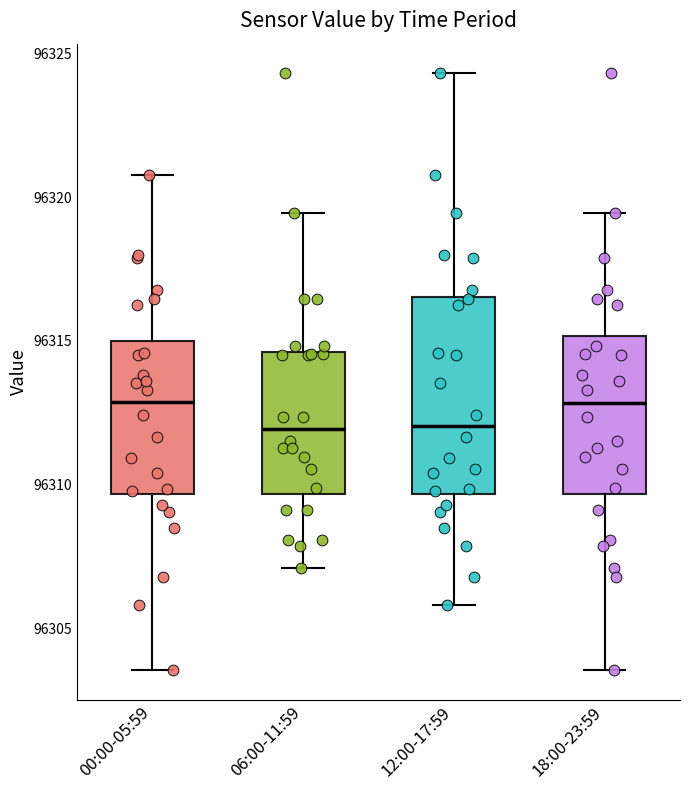

Reading left to right, transcribe this box plot: for each box, give where its median line is, the range the box spans, and where its two whiskers end, as read against the y-axis. The values are not printed on the chart, so give them approximately, as read against the axis.

00:00-05:59: median 96313.0, box 96309.5 to 96315.0, whiskers 96303.5 to 96321.0
06:00-11:59: median 96312.0, box 96309.5 to 96314.5, whiskers 96307.0 to 96319.5
12:00-17:59: median 96312.0, box 96309.5 to 96316.5, whiskers 96306.0 to 96324.5
18:00-23:59: median 96313.0, box 96309.5 to 96315.0, whiskers 96303.5 to 96319.5